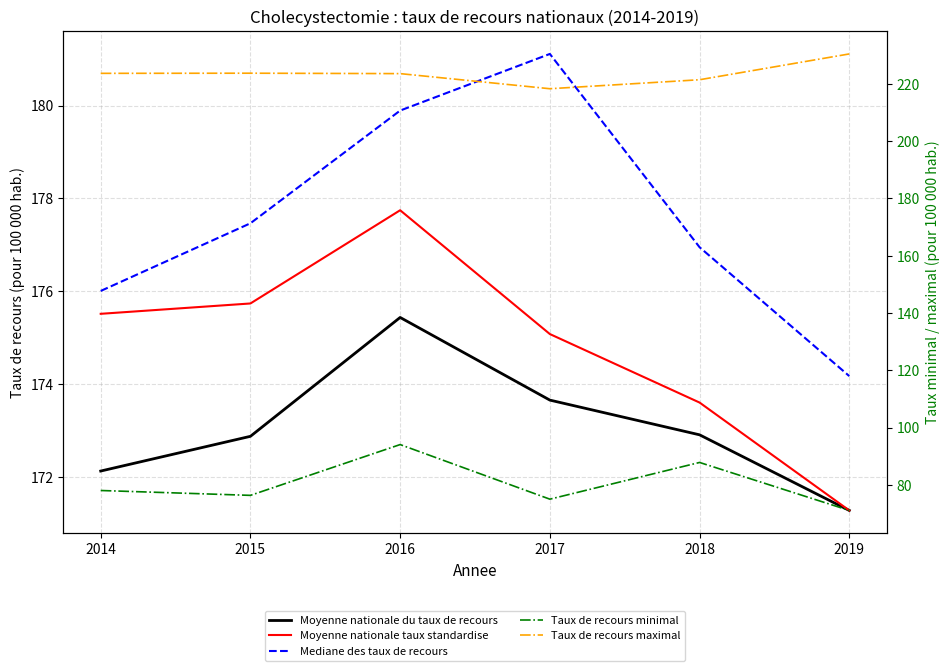

What is the value of the Taux de recours minimal point at the 5th from the left?

87.8